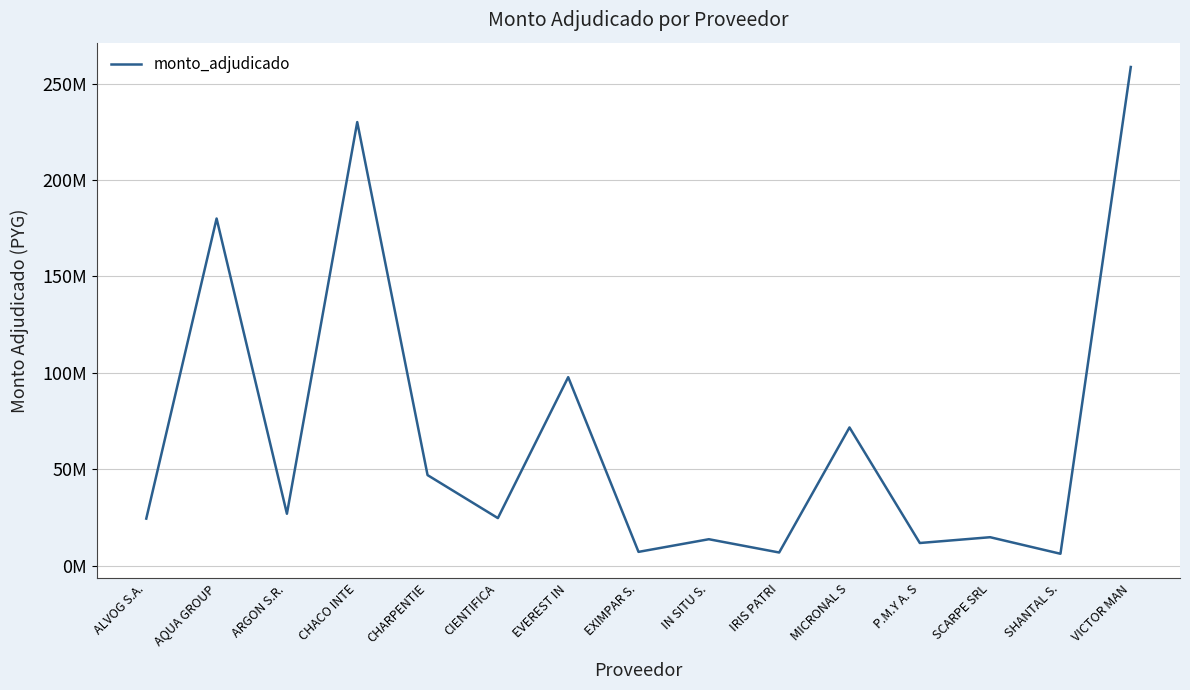

Does the chart display data point markers on the line(s)?

No